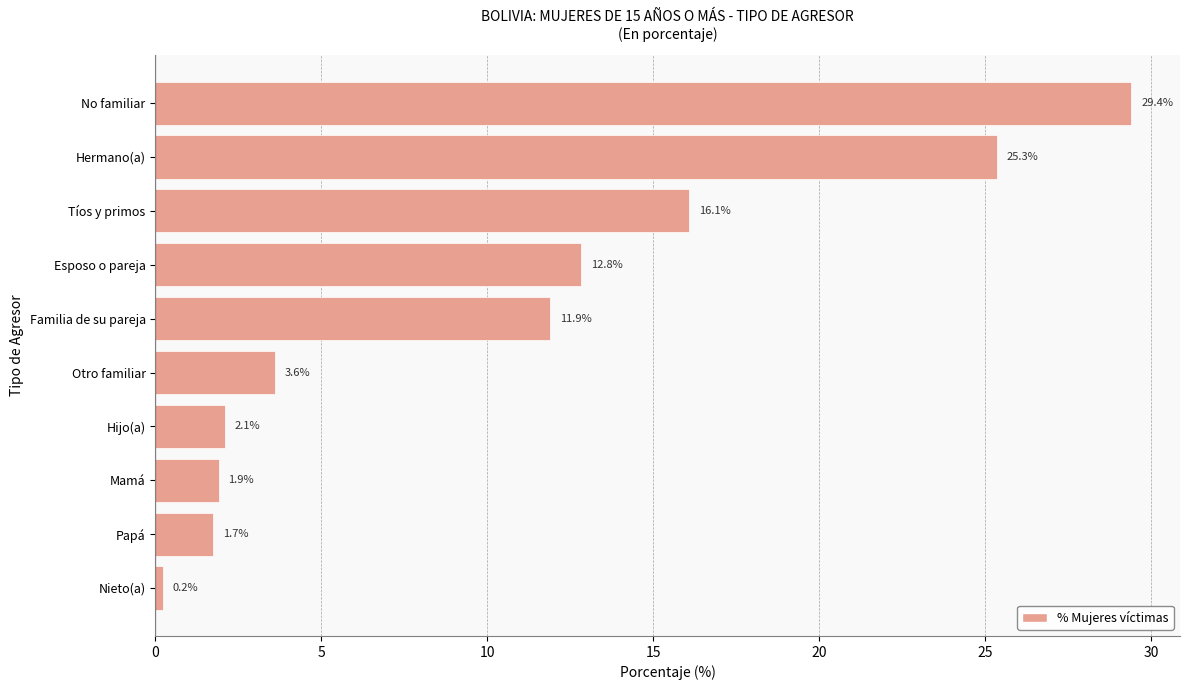

What is the difference between the second highest and second lowest values?

23.6